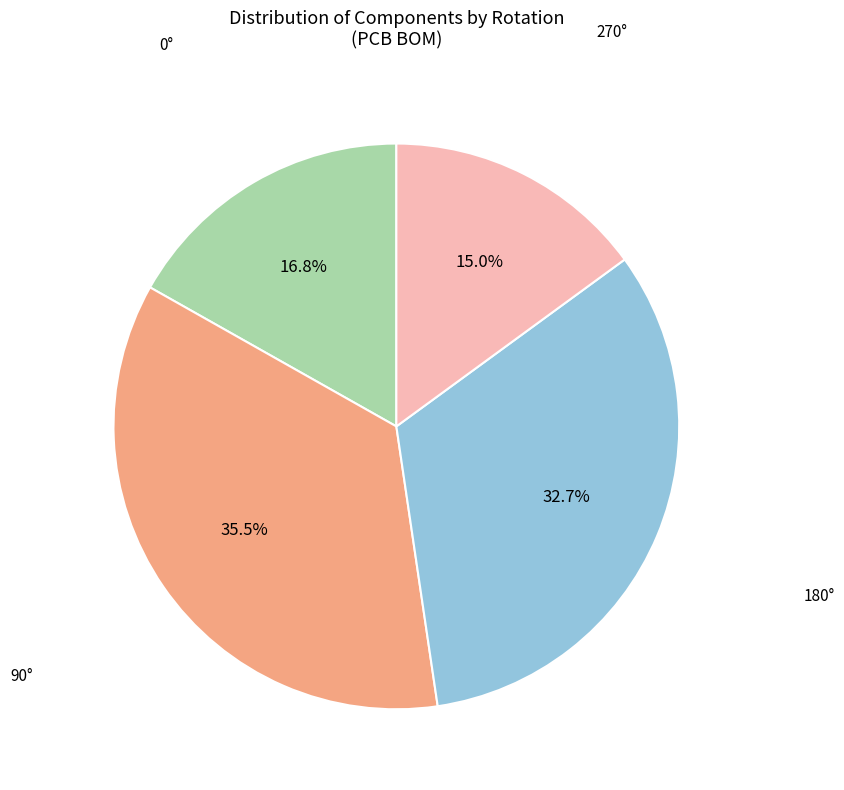

Is there a majority slice in this chart?

No